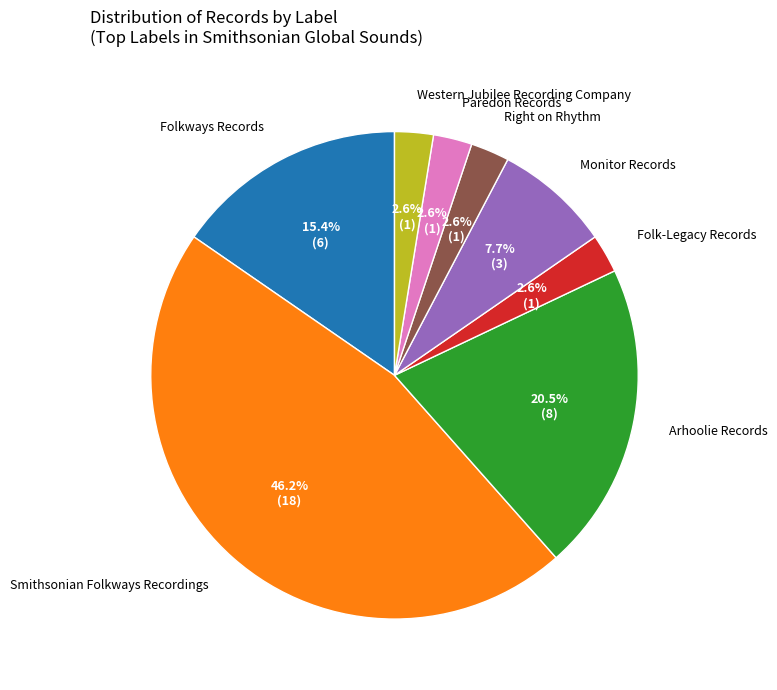

To the nearest percent, what is the combined percentage of Paredon Records and Western Jubilee Recording Company?

5%